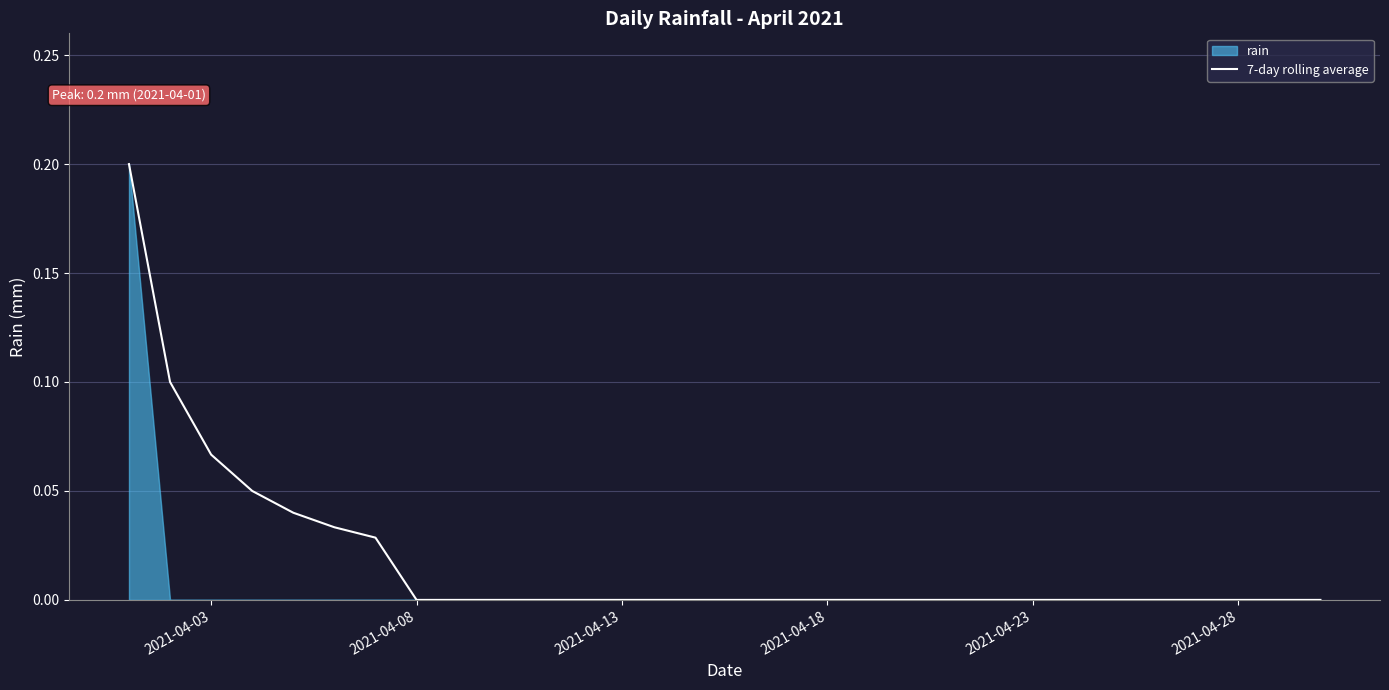

How many categories are shown in the chart?

30